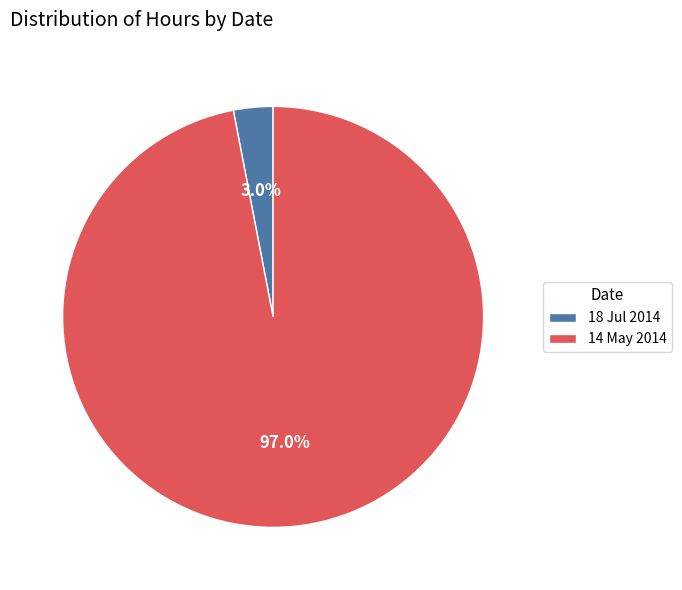

Rank the categories by value from lowest to highest.

18 Jul 2014, 14 May 2014